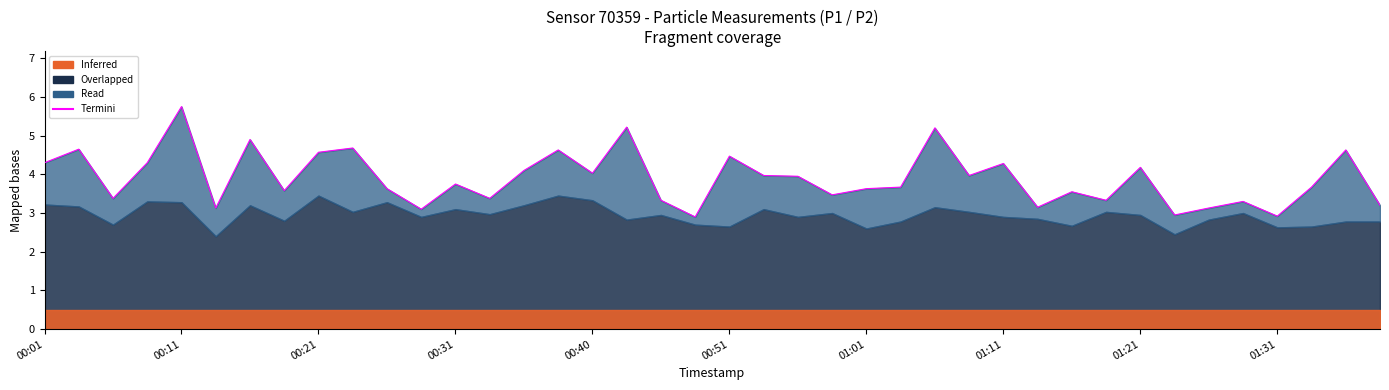

The chart shows a value of 4.0 at 27. True or false?

True